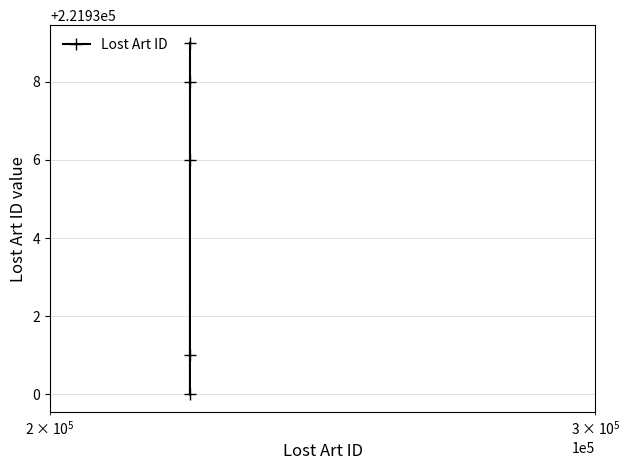

What is the smallest value displayed?

221930